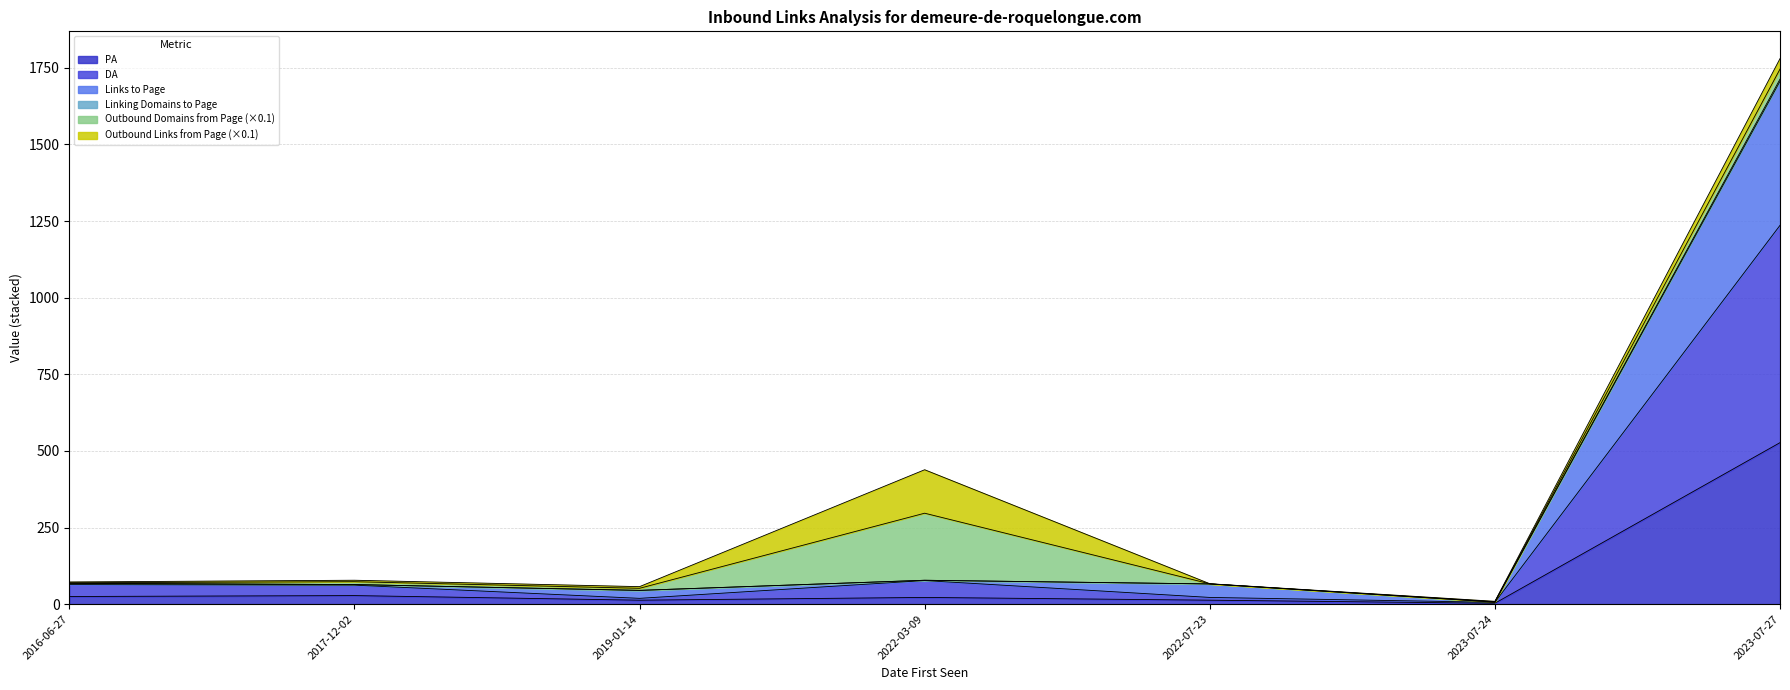

What is the maximum value for PA?

527.0